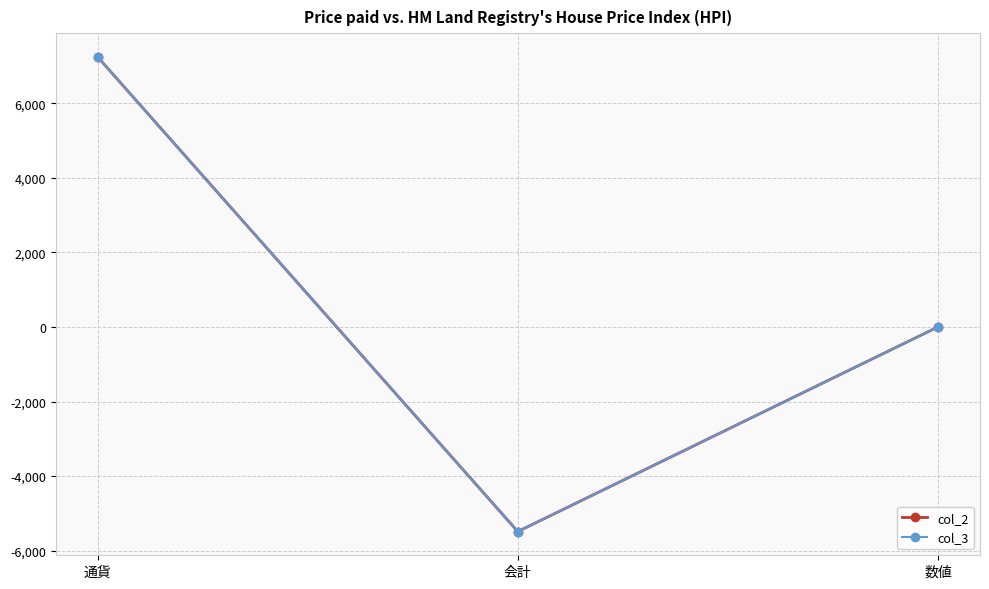

Does the chart display data point markers on the line(s)?

Yes